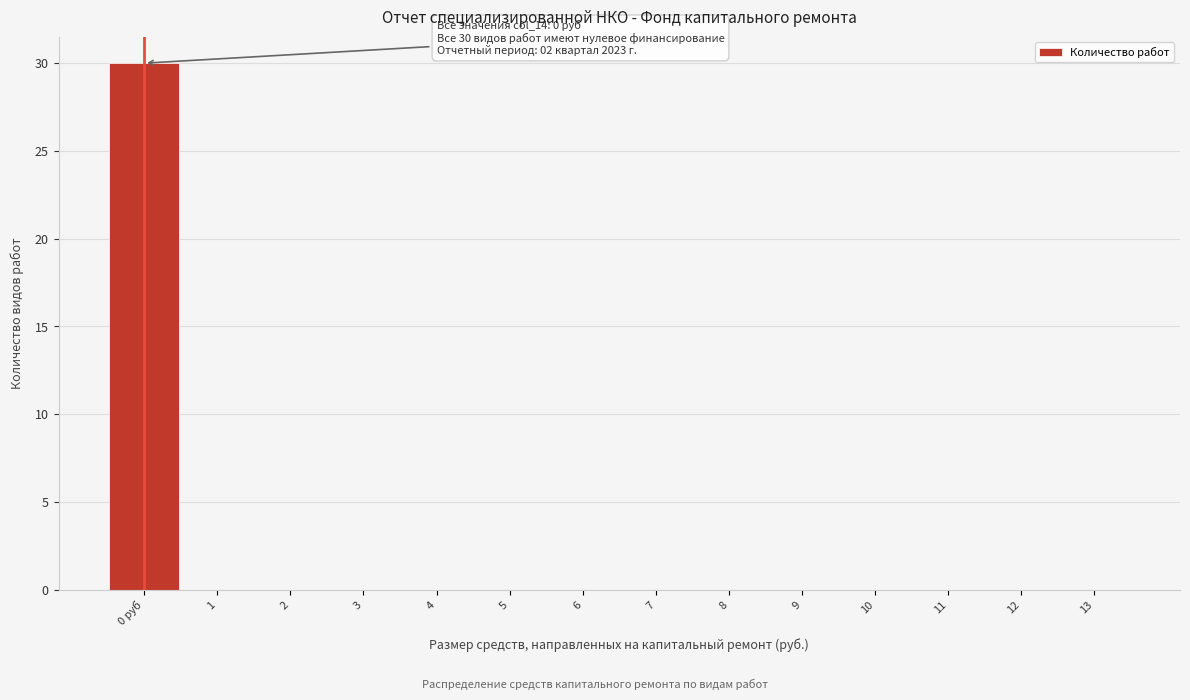

Reading left to right, what are all the values shown in this chart?

0 руб=30	1=0	2=0	3=0	4=0	5=0	6=0	7=0	8=0	9=0	10=0	11=0	12=0	13=0